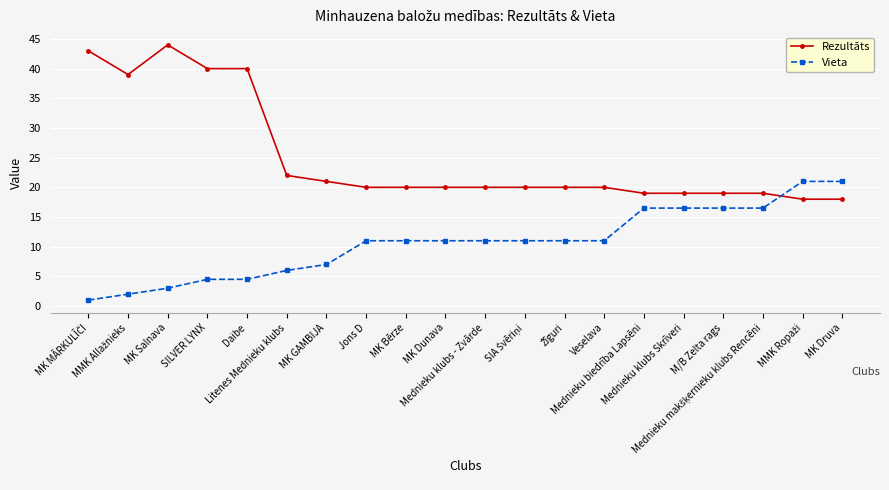

True or false: Rezultāts and Vieta cross at least once.

True